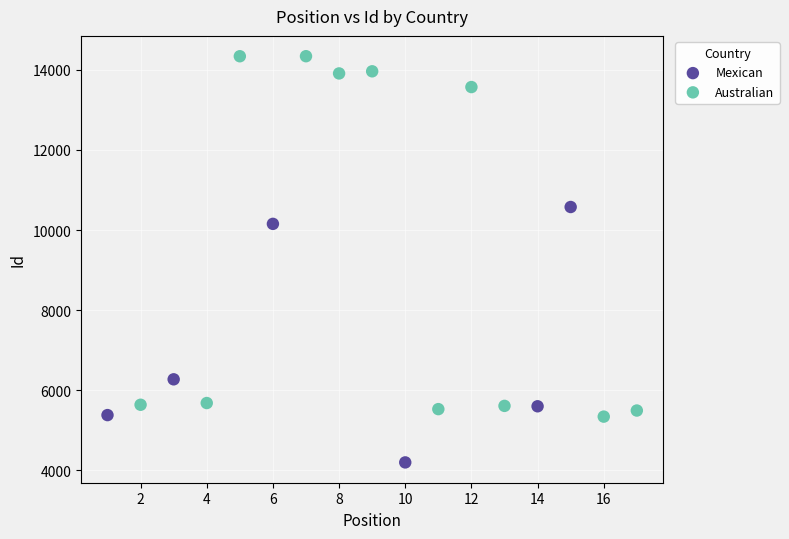

Which series contains the highest Y value?

Australian